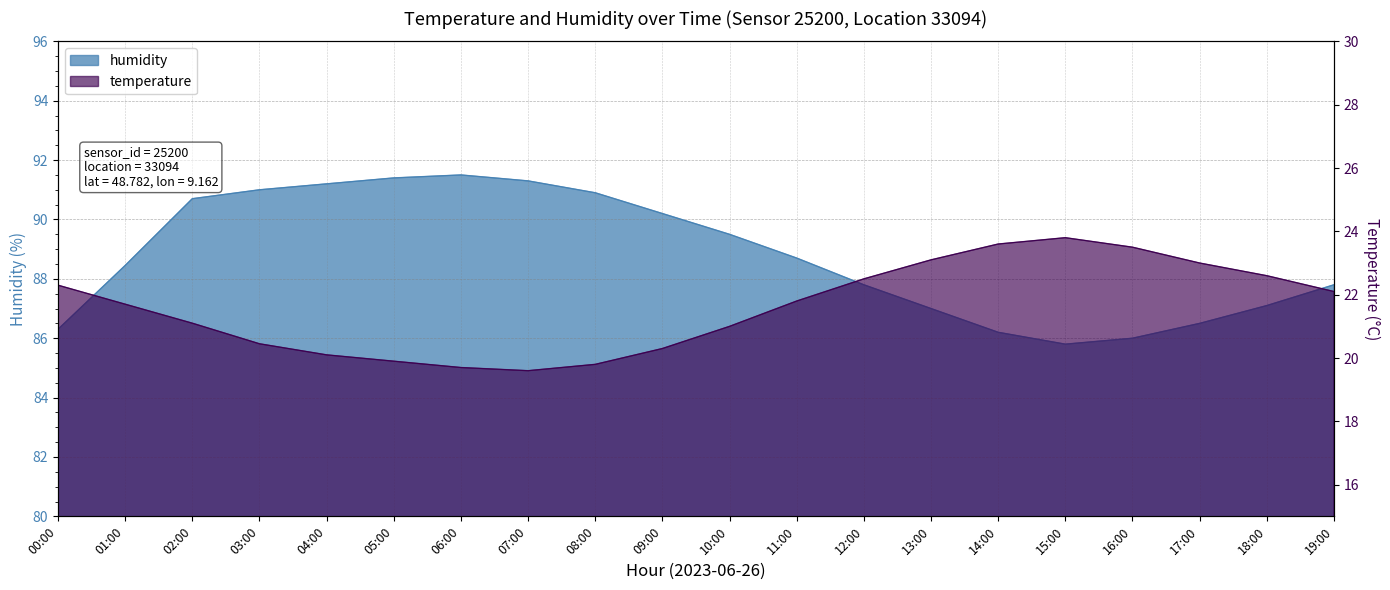

What is the approximate value of temperature at 01:00?

21.7